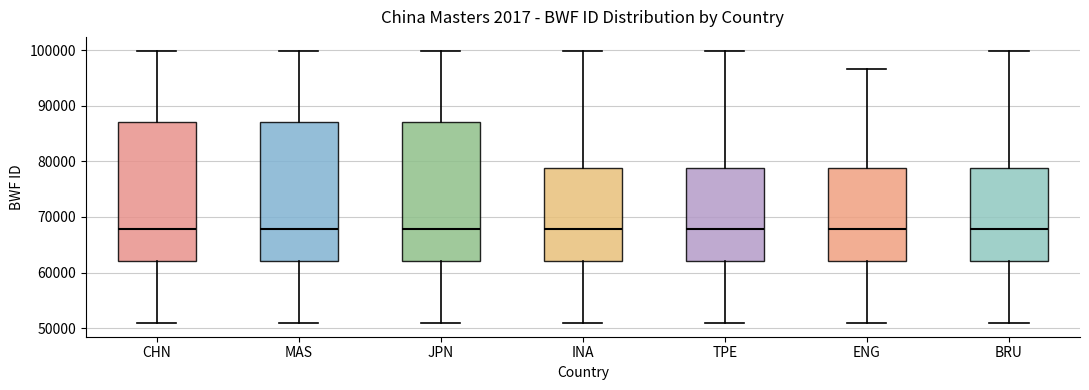

Reading left to right, transcribe this box plot: for each box, give where its median line is, the range the box spans, and where its two whiskers end, as read against the y-axis. The values are not printed on the chart, so give them approximately, as read against the axis.

CHN: median 68000, box 62000 to 87000, whiskers 51000 to 100000
MAS: median 68000, box 62000 to 87000, whiskers 51000 to 100000
JPN: median 68000, box 62000 to 87000, whiskers 51000 to 100000
INA: median 68000, box 62000 to 79000, whiskers 51000 to 100000
TPE: median 68000, box 62000 to 79000, whiskers 51000 to 100000
ENG: median 68000, box 62000 to 79000, whiskers 51000 to 97000
BRU: median 68000, box 62000 to 79000, whiskers 51000 to 100000